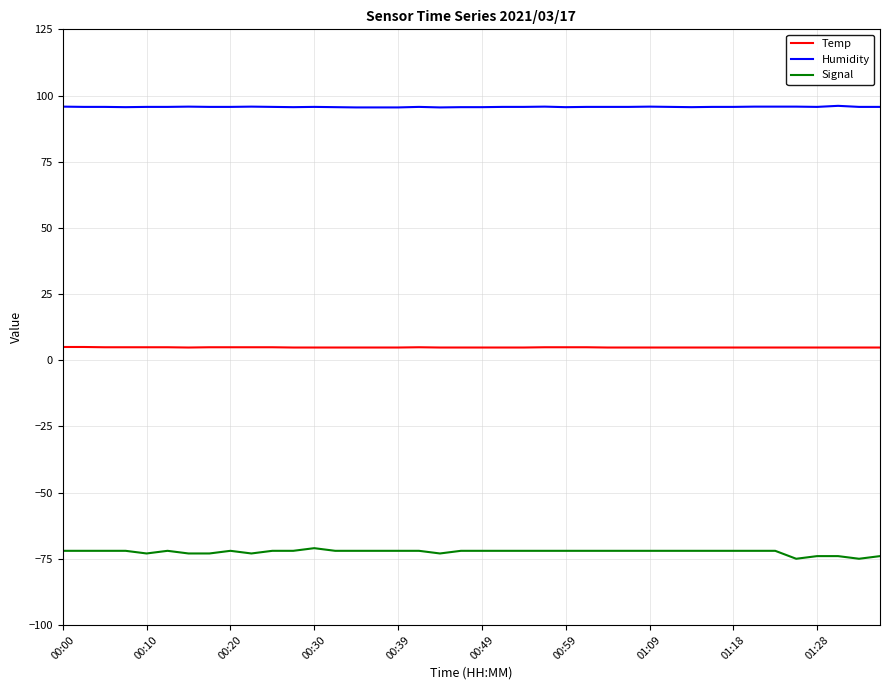

Which series has the widest spread of values?

Signal